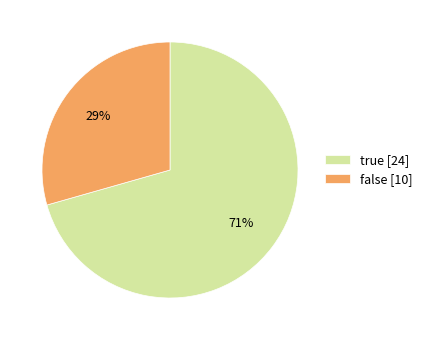

How many segments does this pie chart have?

2